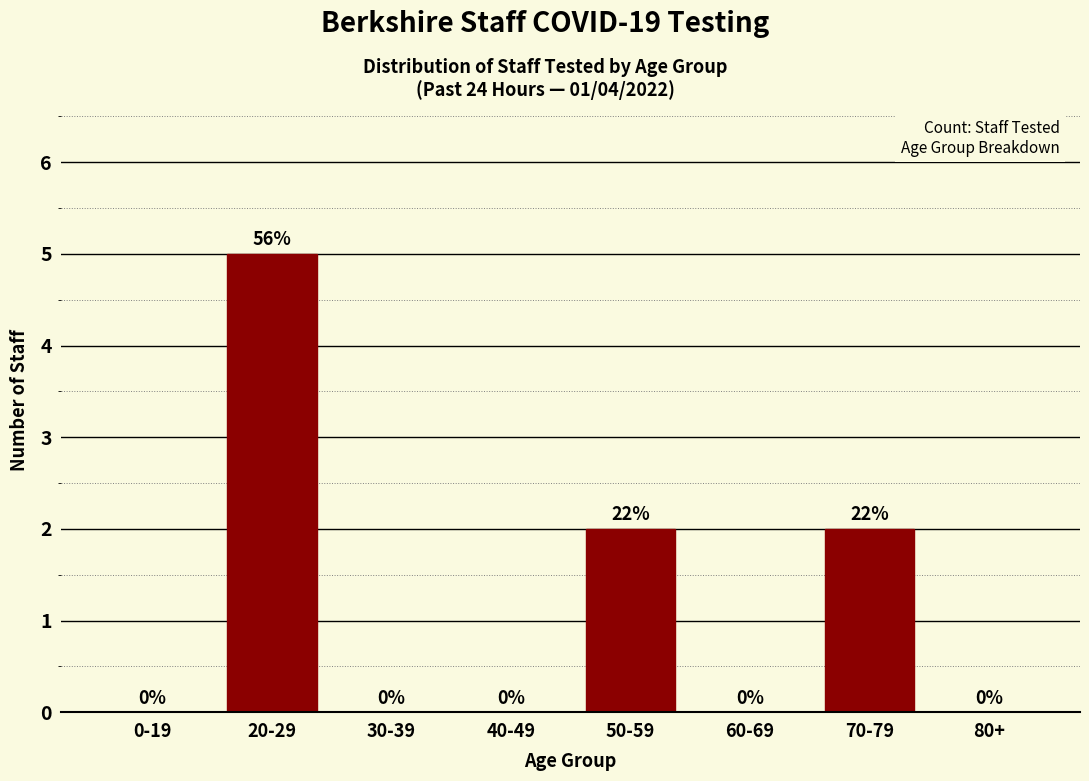

Reading right to left, transcribe all the data shown in this chart.

80+=0	70-79=2	60-69=0	50-59=2	40-49=0	30-39=0	20-29=5	0-19=0